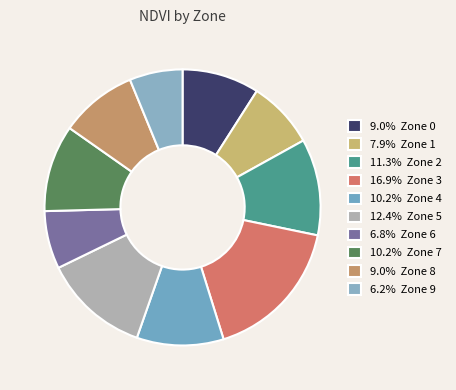

Count the number of slices in the pie.

10